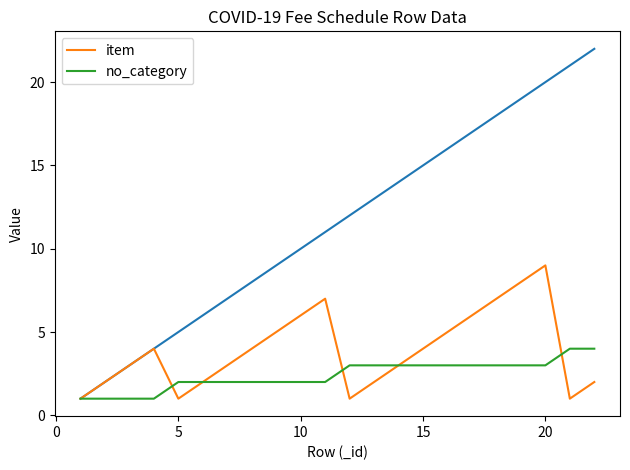

How many times do item and no_category cross each other?

3